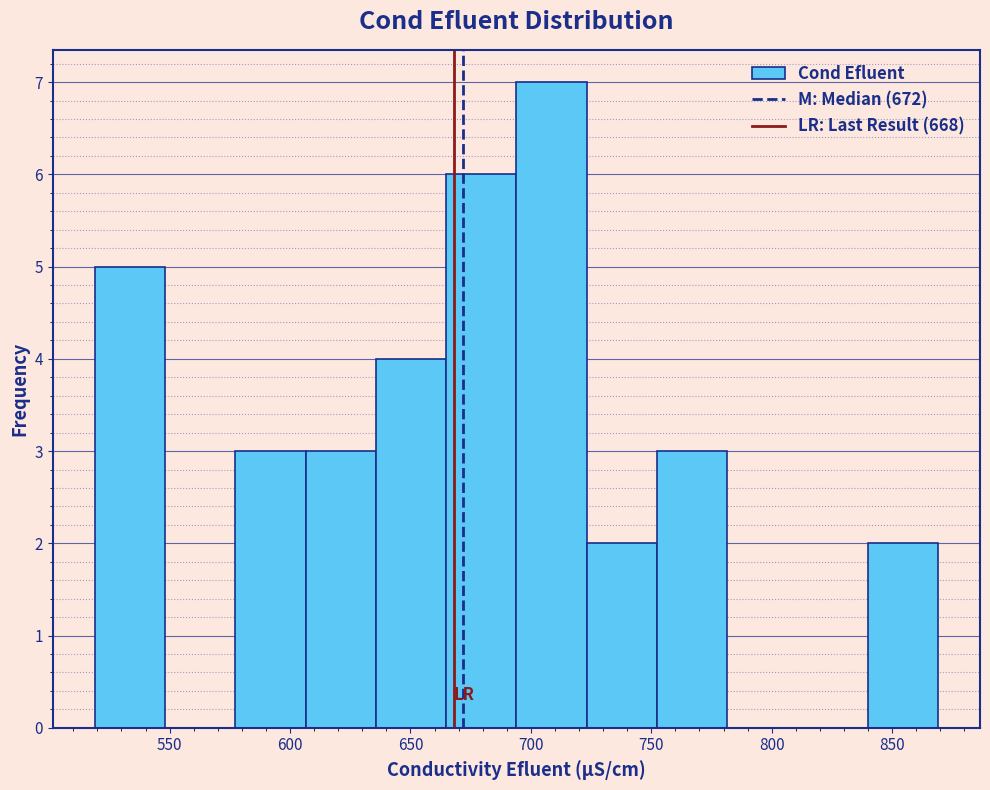

What is the height of the bar covering 575 to 605 on the x-axis? Neither the bar edges nor the heights are printed on the chart, so give them approximately, as read against the axes.

3